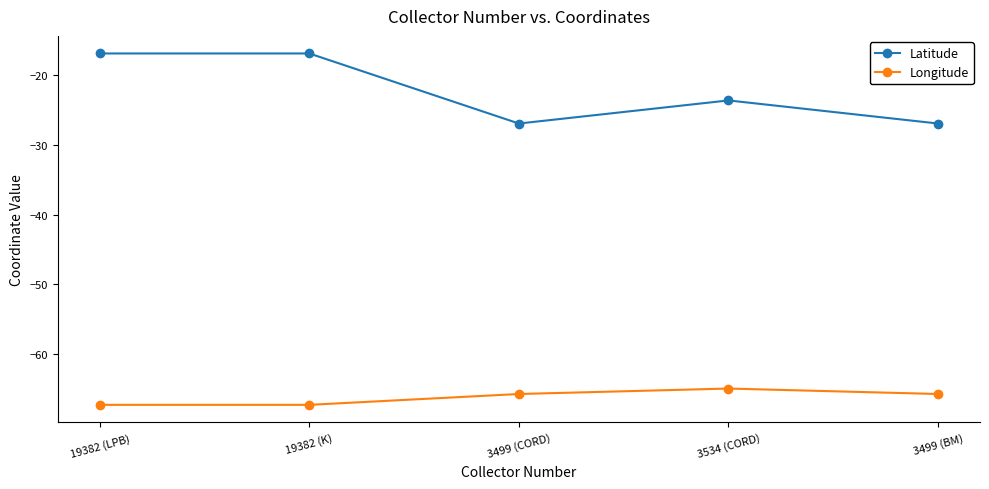

True or false: Longitude has a value of -13.9 at 3499 (CORD).

False